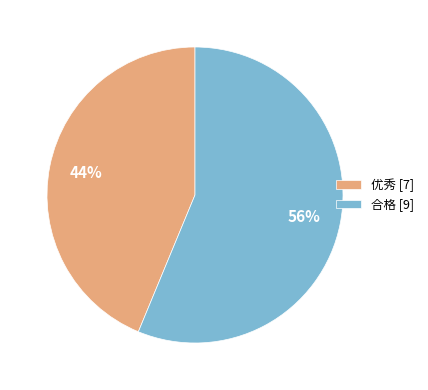

Count the number of slices in the pie.

2